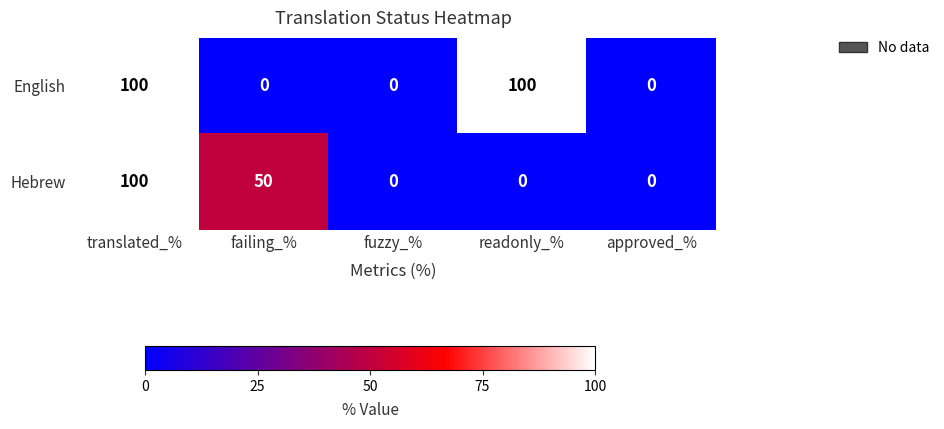

The Hebrew series shows 145 at translated_%. True or false?

False